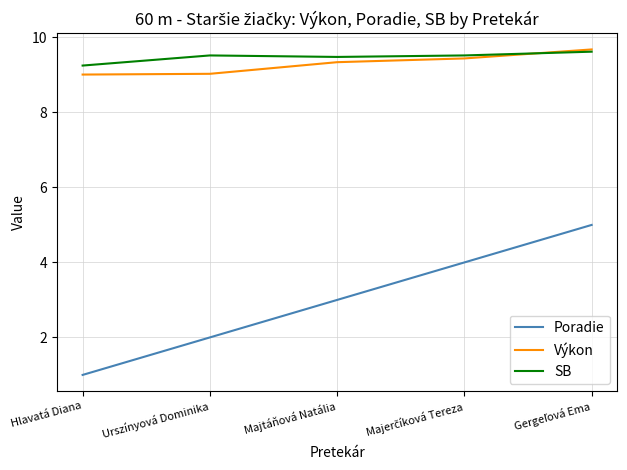

True or false: Poradie and SB intersect in this chart.

False